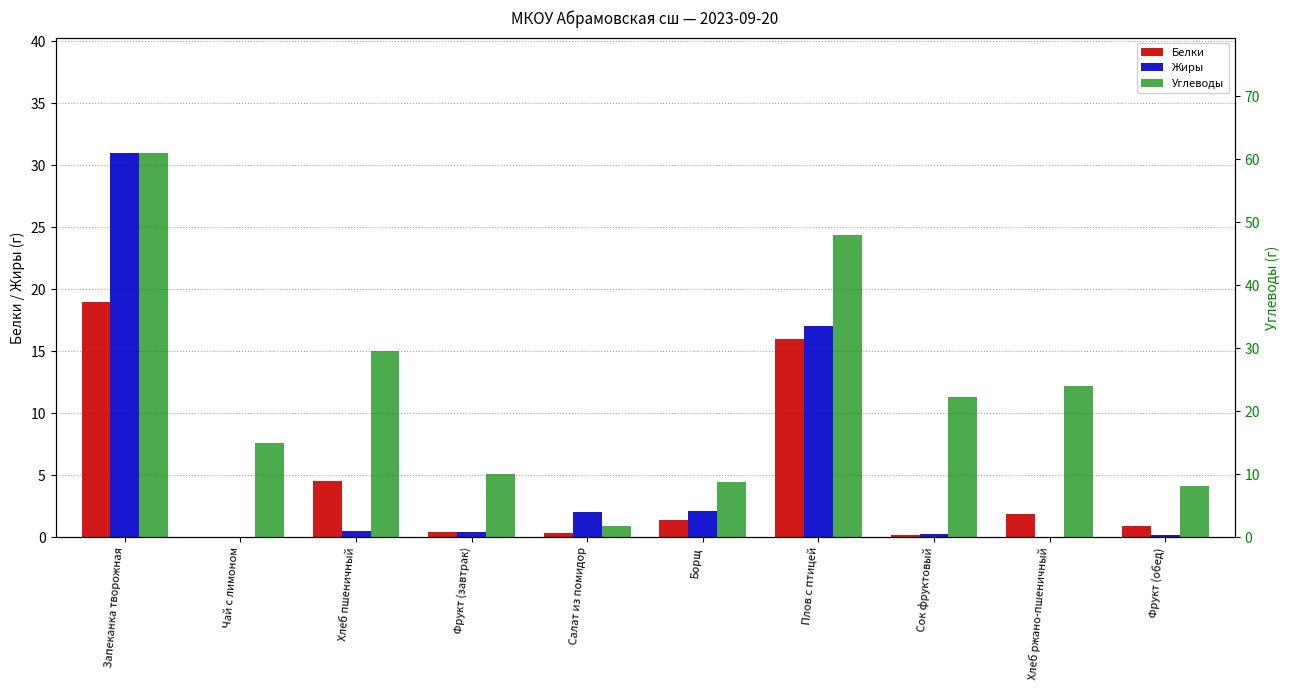

Reading left to right, transcribe all the data shown in this chart.

Белки: Запеканка творожная=19.0	Чай с лимоном=0.0	Хлеб пшеничный=4.6	Фрукт (завтрак)=0.4	Салат из помидор=0.3	Борщ=1.4	Плов с птицей=16.0	Сок фруктовый=0.2	Хлеб ржано-пшеничный=1.9	Фрукт (обед)=0.9
Жиры: Запеканка творожная=31.0	Чай с лимоном=0.0	Хлеб пшеничный=0.5	Фрукт (завтрак)=0.4	Салат из помидор=2.0	Борщ=2.1	Плов с птицей=17.0	Сок фруктовый=0.3	Хлеб ржано-пшеничный=0.0	Фрукт (обед)=0.2
Углеводы: Запеканка творожная=61.0	Чай с лимоном=15.0	Хлеб пшеничный=29.5	Фрукт (завтрак)=10.0	Салат из помидор=1.7	Борщ=8.8	Плов с птицей=48.0	Сок фруктовый=22.2	Хлеб ржано-пшеничный=23.9	Фрукт (обед)=8.1